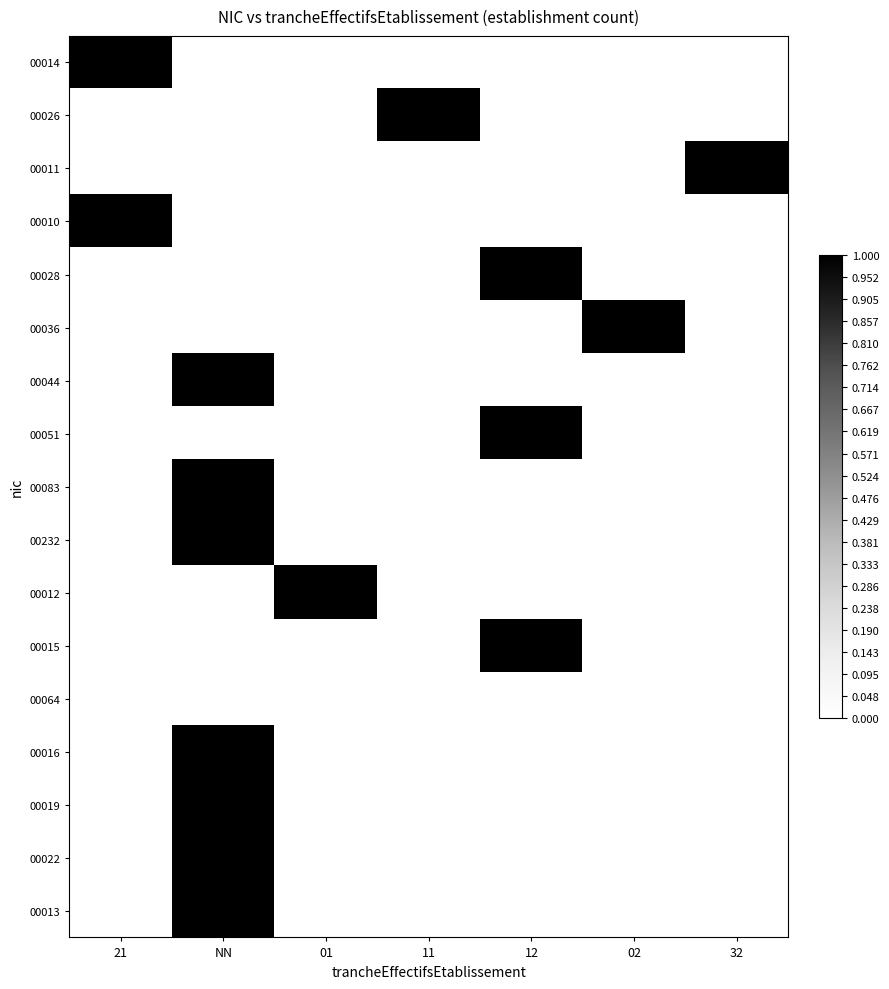

Reading left to right, what are all the values shown in this chart?

00014: 21=1	NN=0	01=0	11=0	12=0	02=0	32=0
00026: 21=0	NN=0	01=0	11=1	12=0	02=0	32=0
00011: 21=0	NN=0	01=0	11=0	12=0	02=0	32=1
00010: 21=1	NN=0	01=0	11=0	12=0	02=0	32=0
00028: 21=0	NN=0	01=0	11=0	12=1	02=0	32=0
00036: 21=0	NN=0	01=0	11=0	12=0	02=1	32=0
00044: 21=0	NN=1	01=0	11=0	12=0	02=0	32=0
00051: 21=0	NN=0	01=0	11=0	12=1	02=0	32=0
00083: 21=0	NN=1	01=0	11=0	12=0	02=0	32=0
00232: 21=0	NN=1	01=0	11=0	12=0	02=0	32=0
00012: 21=0	NN=0	01=1	11=0	12=0	02=0	32=0
00015: 21=0	NN=0	01=0	11=0	12=1	02=0	32=0
00064: 21=0	NN=0	01=0	11=0	12=0	02=0	32=0
00016: 21=0	NN=1	01=0	11=0	12=0	02=0	32=0
00019: 21=0	NN=1	01=0	11=0	12=0	02=0	32=0
00022: 21=0	NN=1	01=0	11=0	12=0	02=0	32=0
00013: 21=0	NN=1	01=0	11=0	12=0	02=0	32=0